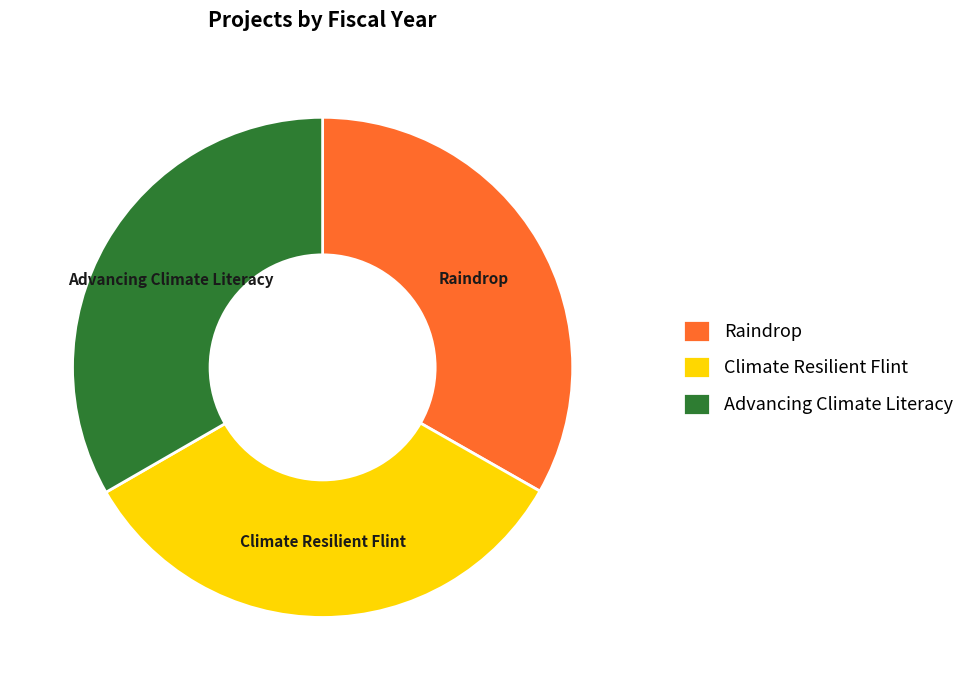

What is the ratio of the value at Raindrop to the value at Climate Resilient Flint?

1.0